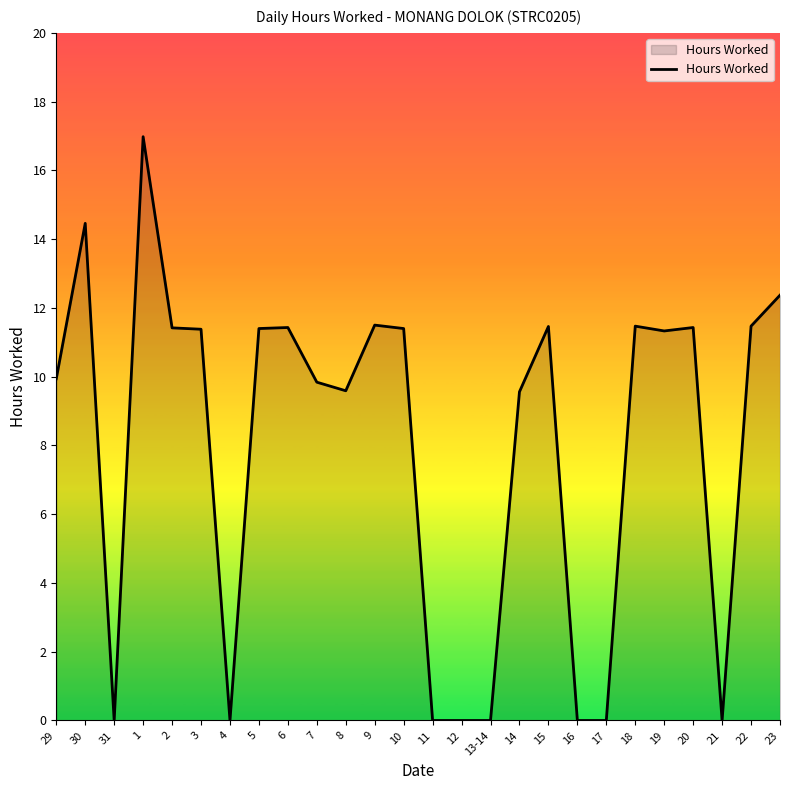

What is the greatest value displayed?

17.0